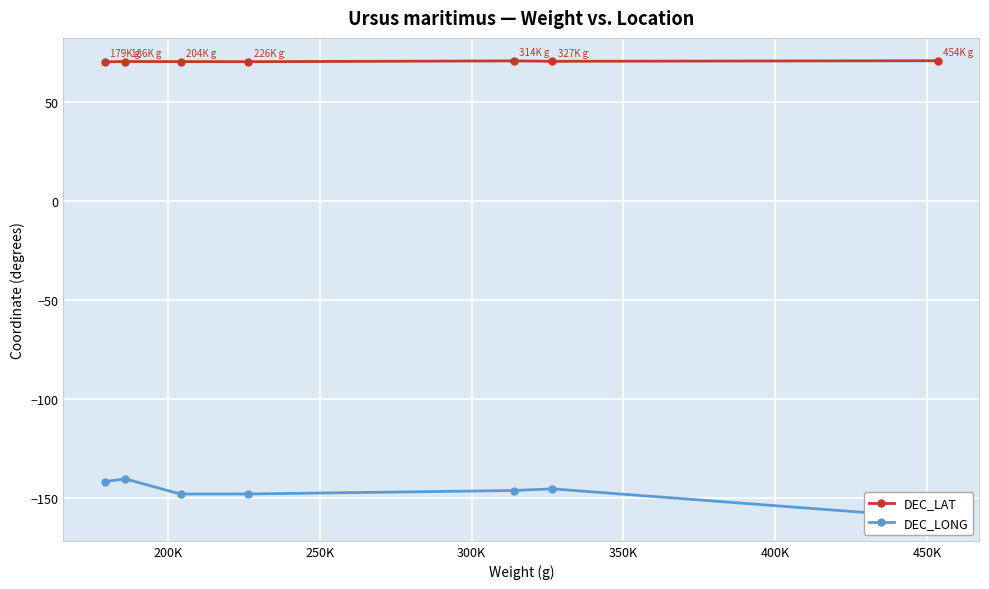

What is the value of the DEC_LAT point at the 5th from the left?

70.7